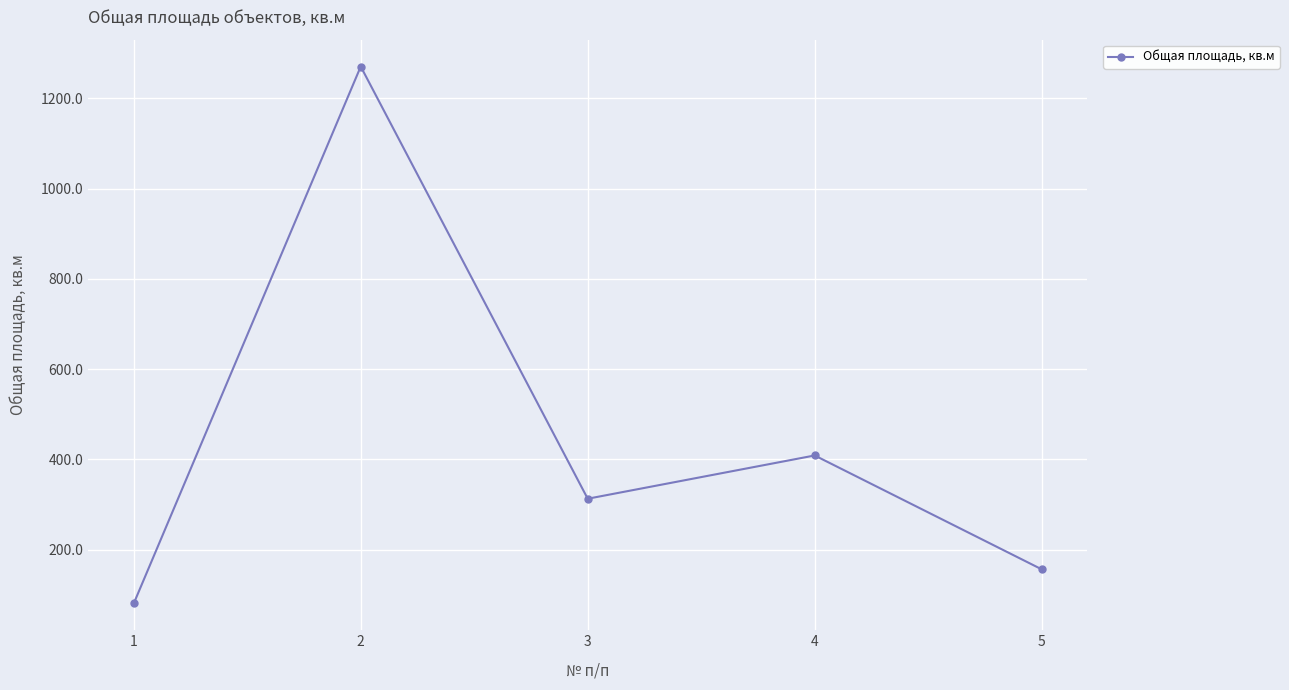

Does the chart have visible grid lines?

Yes